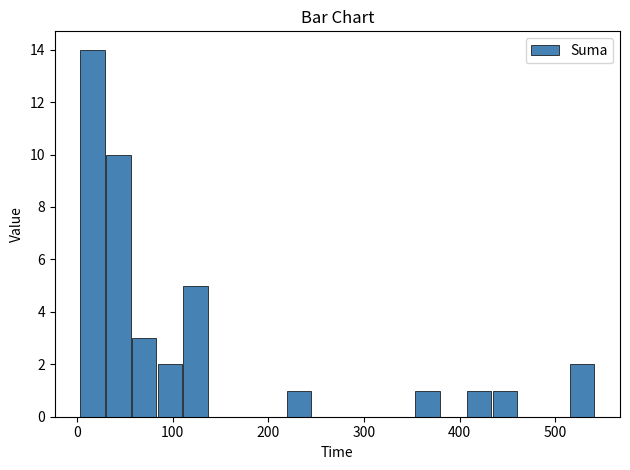

Around what value on the x-axis is the tallest bar? Give the approximate position of its centre, as read against the axis.

20